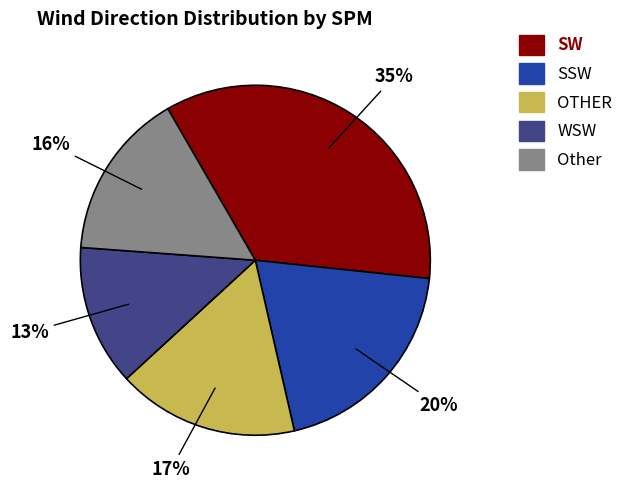

Is it true that SSW is 15% of the pie?

False